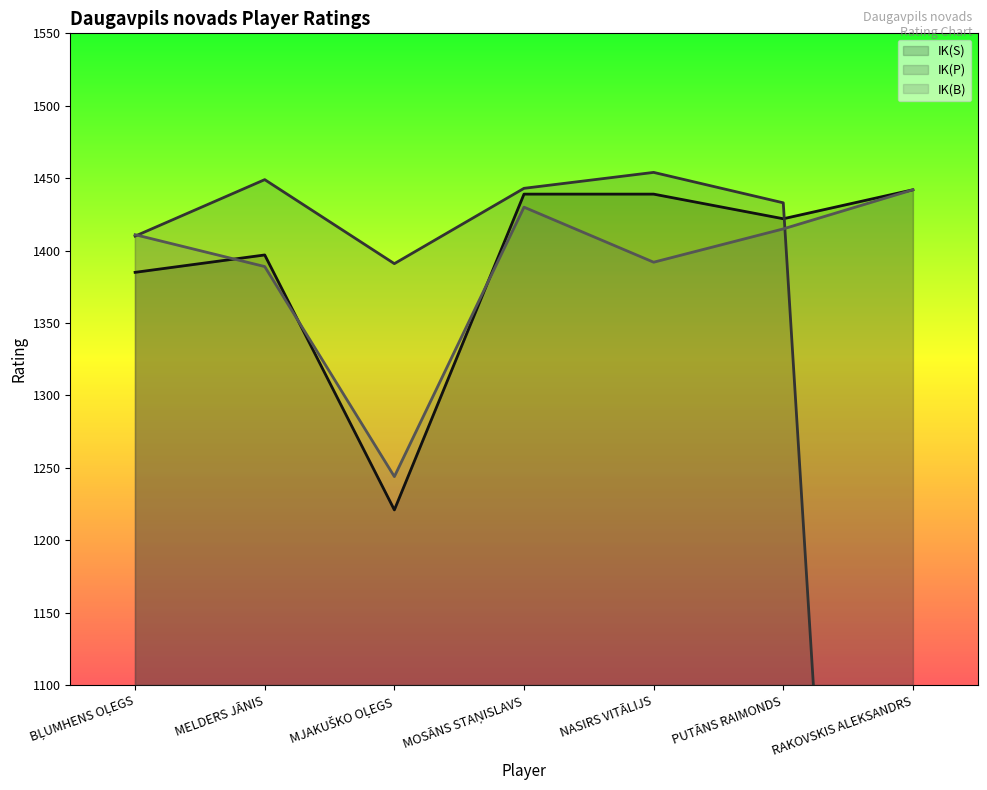

True or false: IK(S) and IK(B) cross at least once.

True